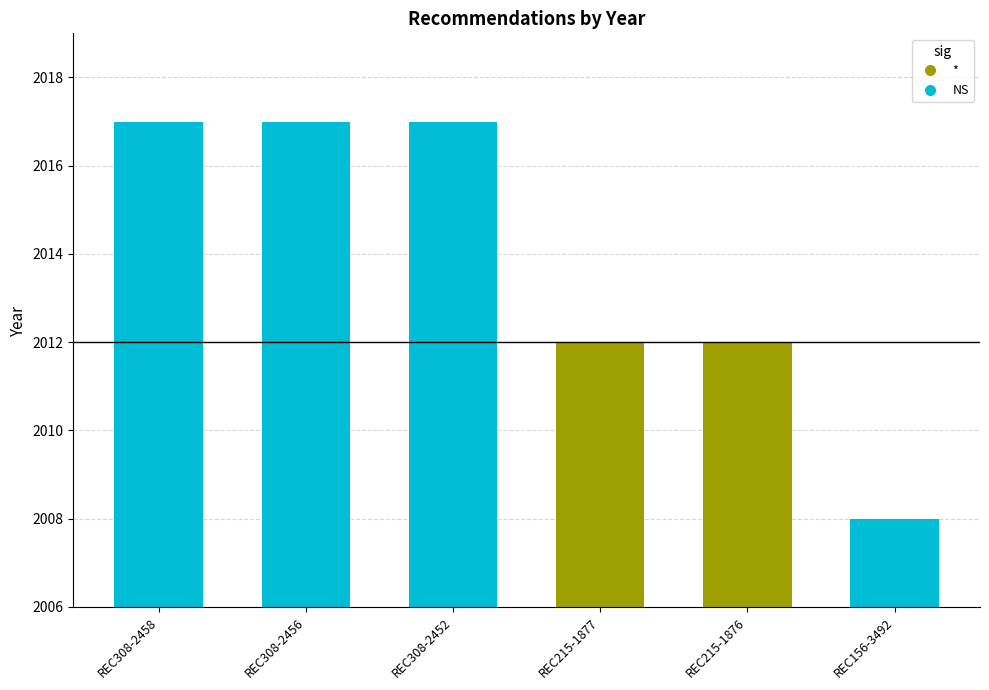

How many data points are less than 2017?

3